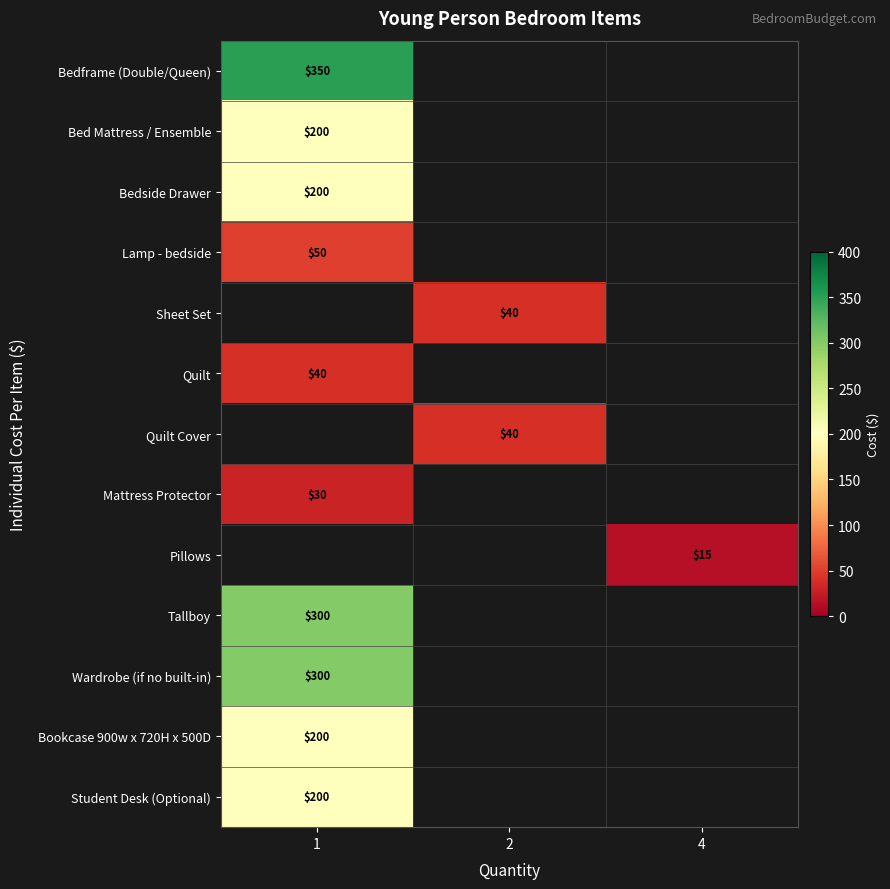

At how many categories does at least one series exceed 122?

1